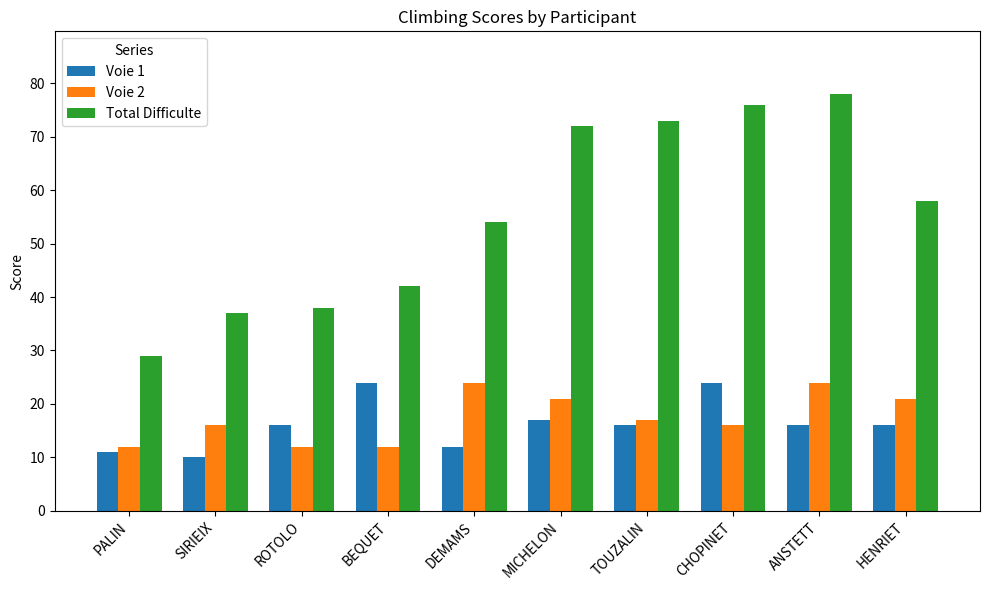

Which label corresponds to the largest value in the chart?

ANSTETT